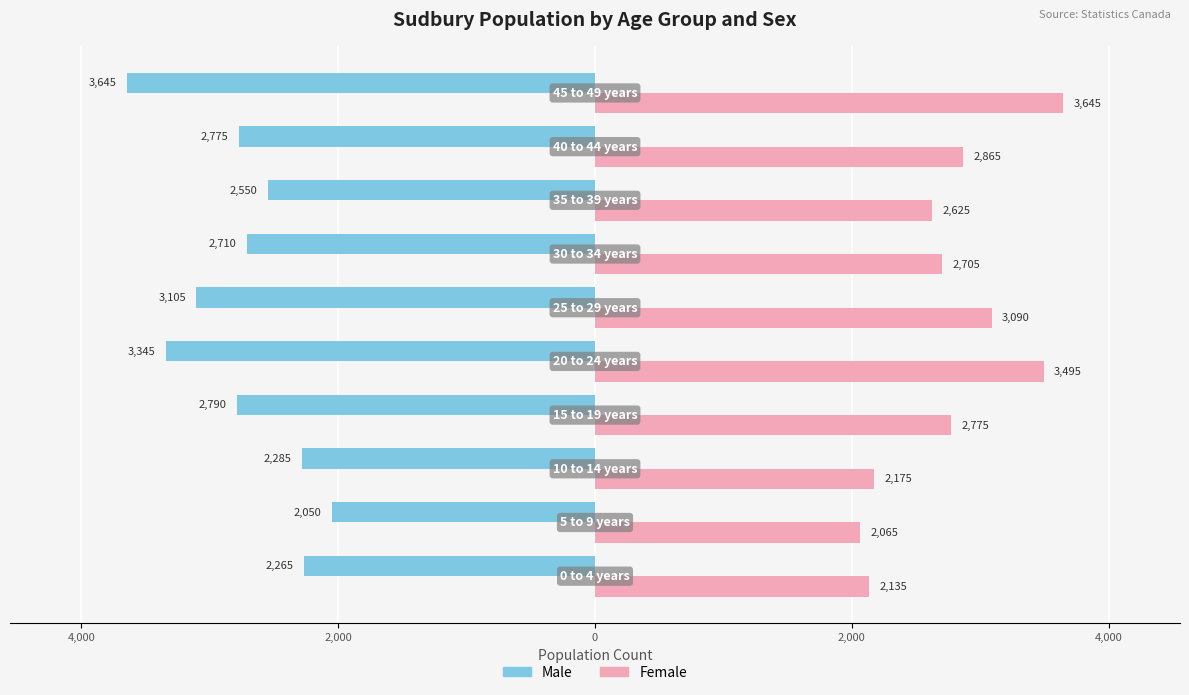

Rank the series by their average value, from lowest to highest.

Male, Female